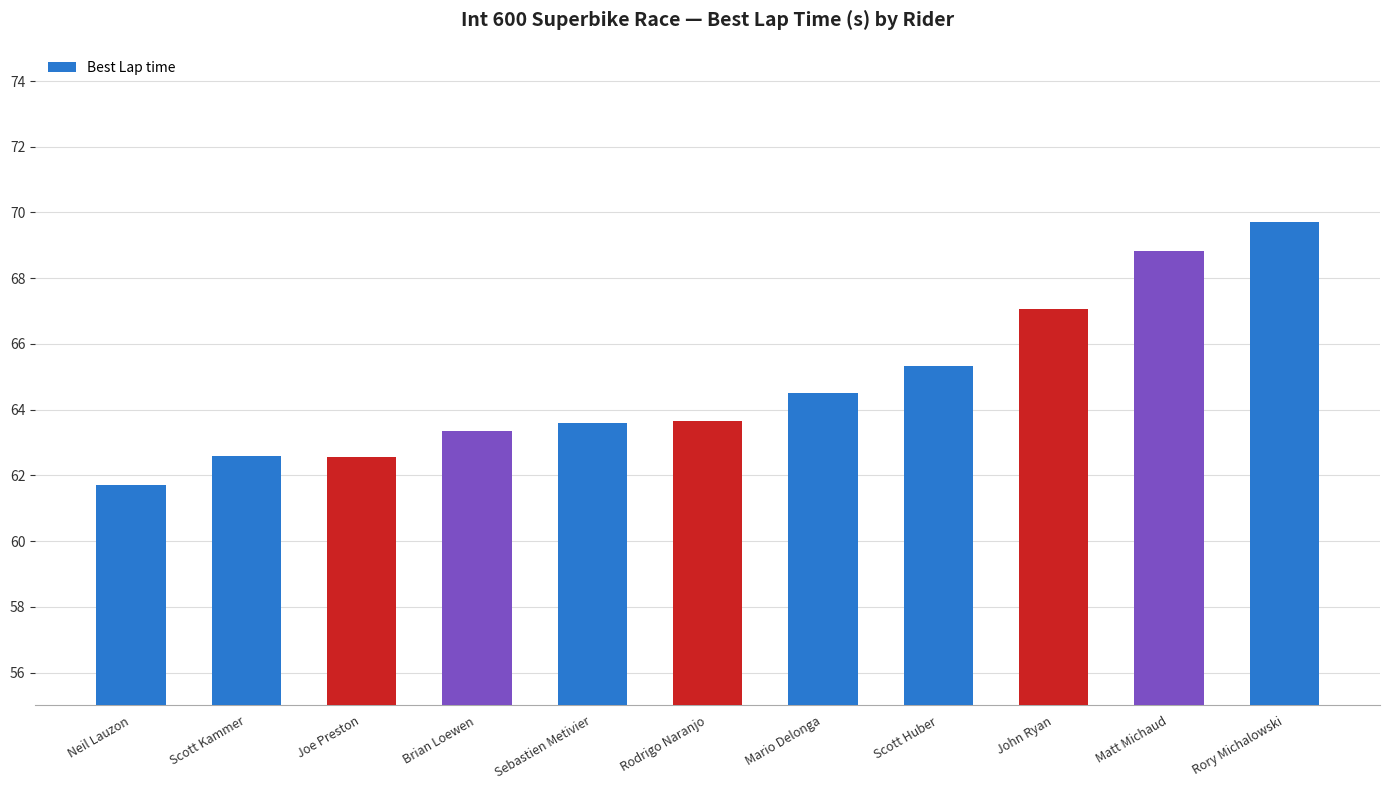

What is the label of the 7th bar from the left?

Mario Delonga